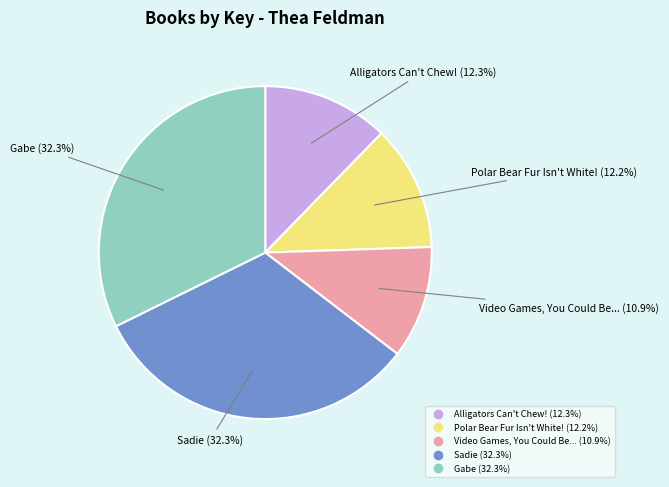

Is there a majority slice in this chart?

No